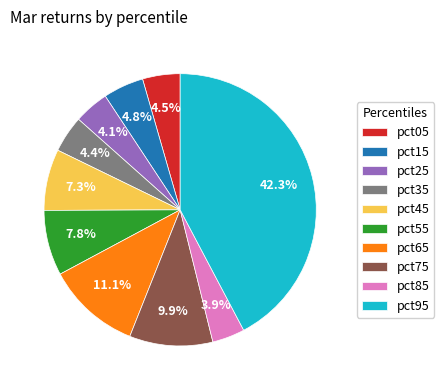

Which category has the biggest portion of the pie?

pct95